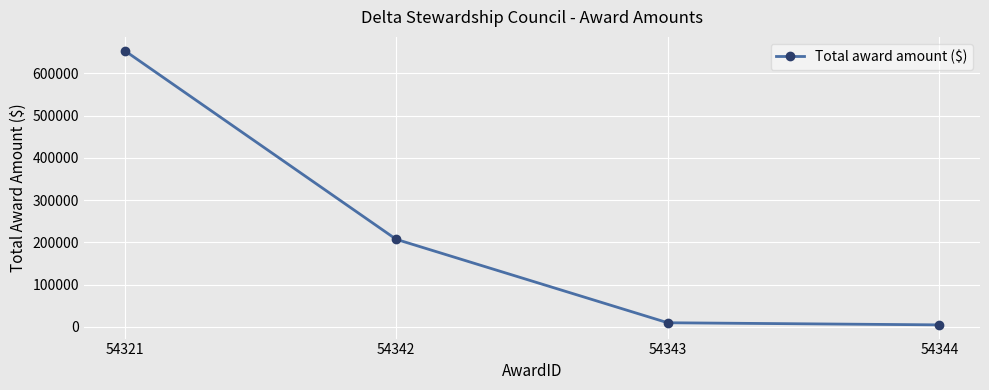

How many data points are less than 207278?

2